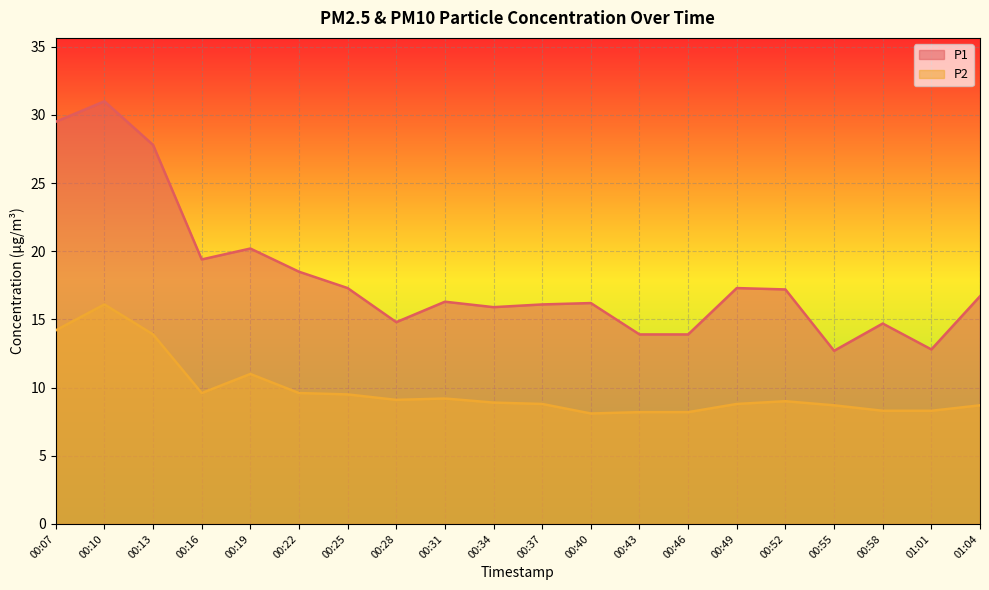

Reading left to right, transcribe all the data shown in this chart.

P1: 29.5	31.0	27.8	19.4	20.2	18.5	17.3	14.8	16.3	15.9	16.1	16.2	13.9	13.9	17.3	17.2	12.7	14.7	12.8	16.7
P2: 14.2	16.1	13.9	9.6	11.0	9.6	9.5	9.1	9.2	8.9	8.8	8.1	8.2	8.2	8.8	9.0	8.7	8.3	8.3	8.7